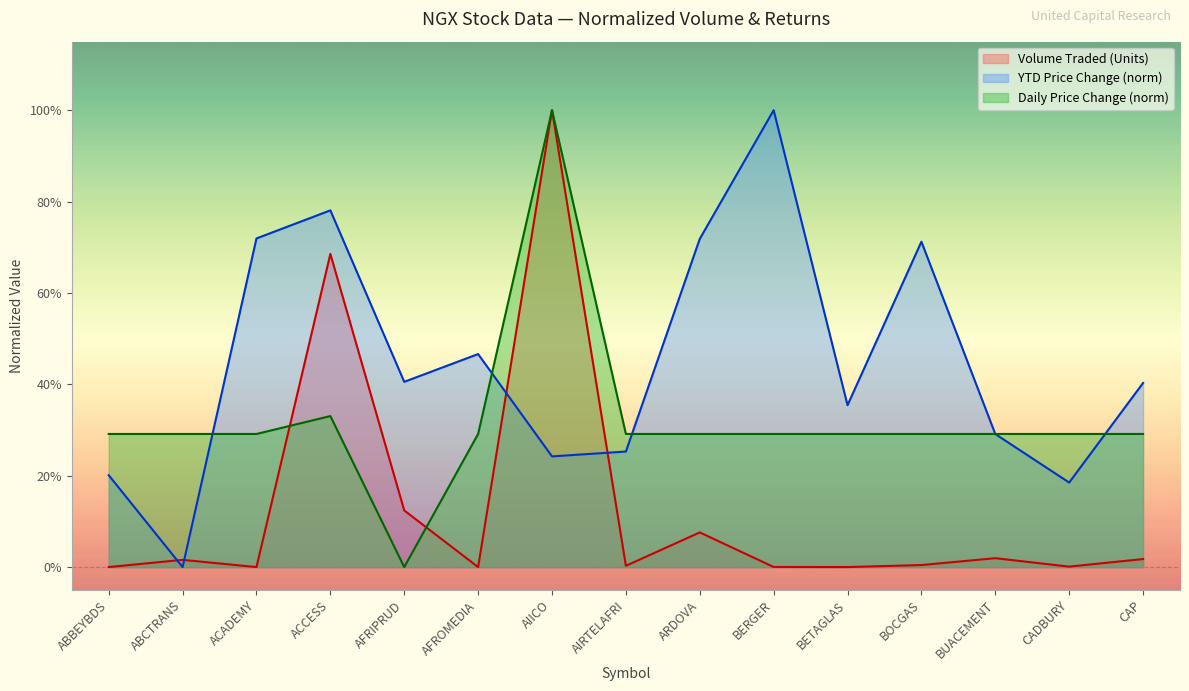

How many positive values does the Volume Traded (Units) series have?

14